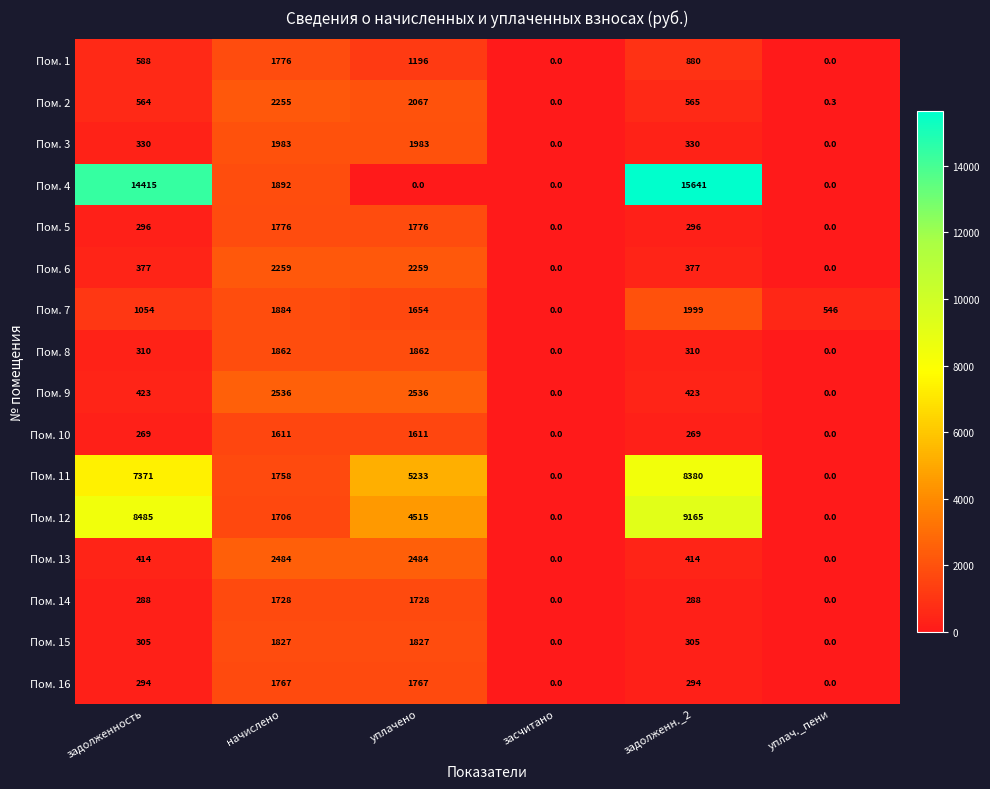

Is it true that Пом. 15 equals 0.0 at засчитано?

True